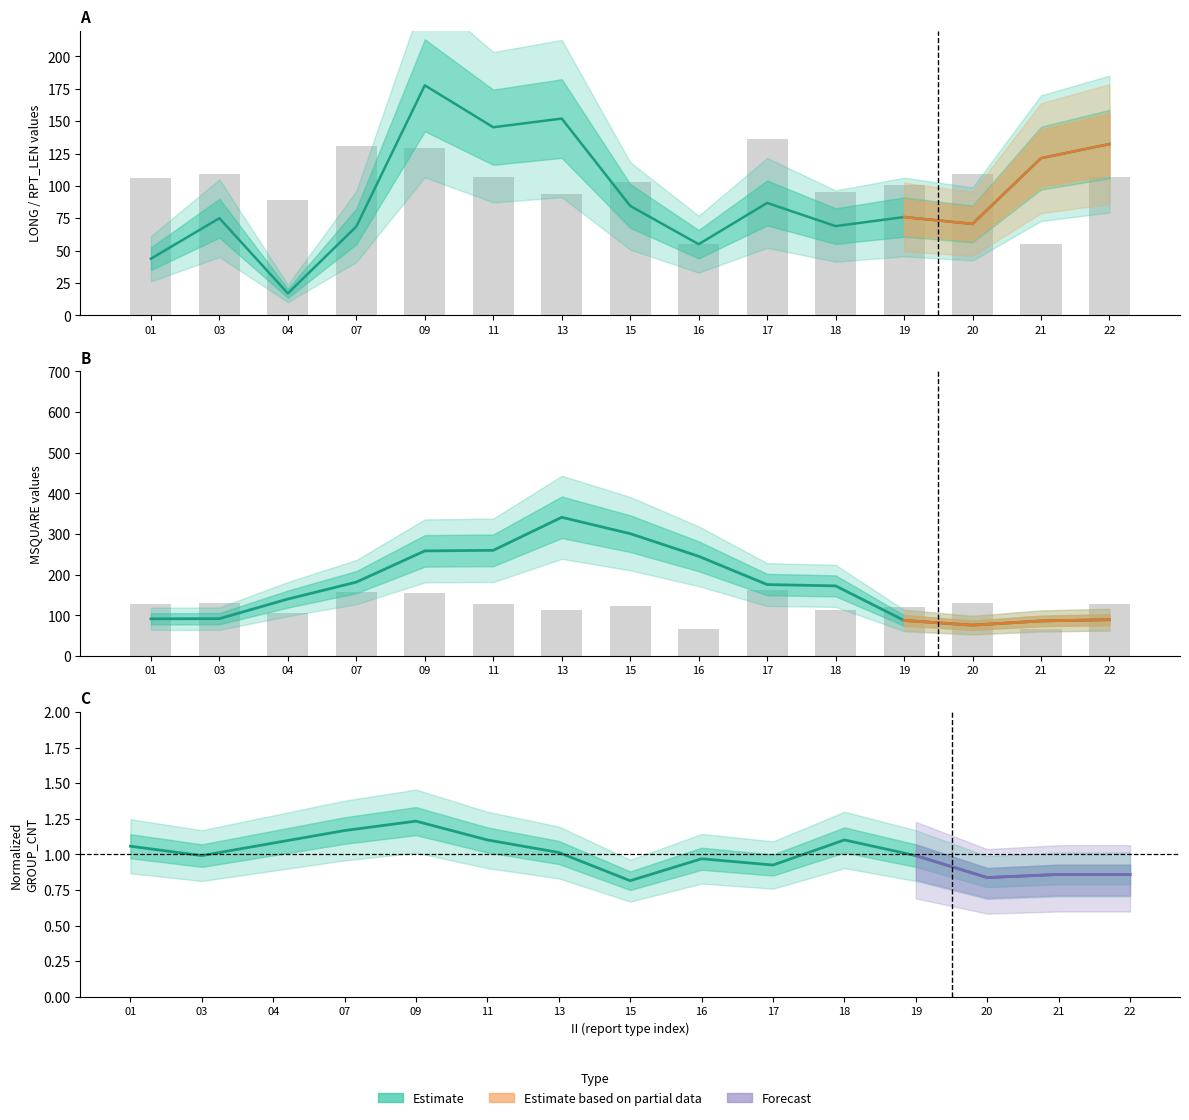

Is the value of LONG at 01 greater than the value of RPT_LEN at 03?

No